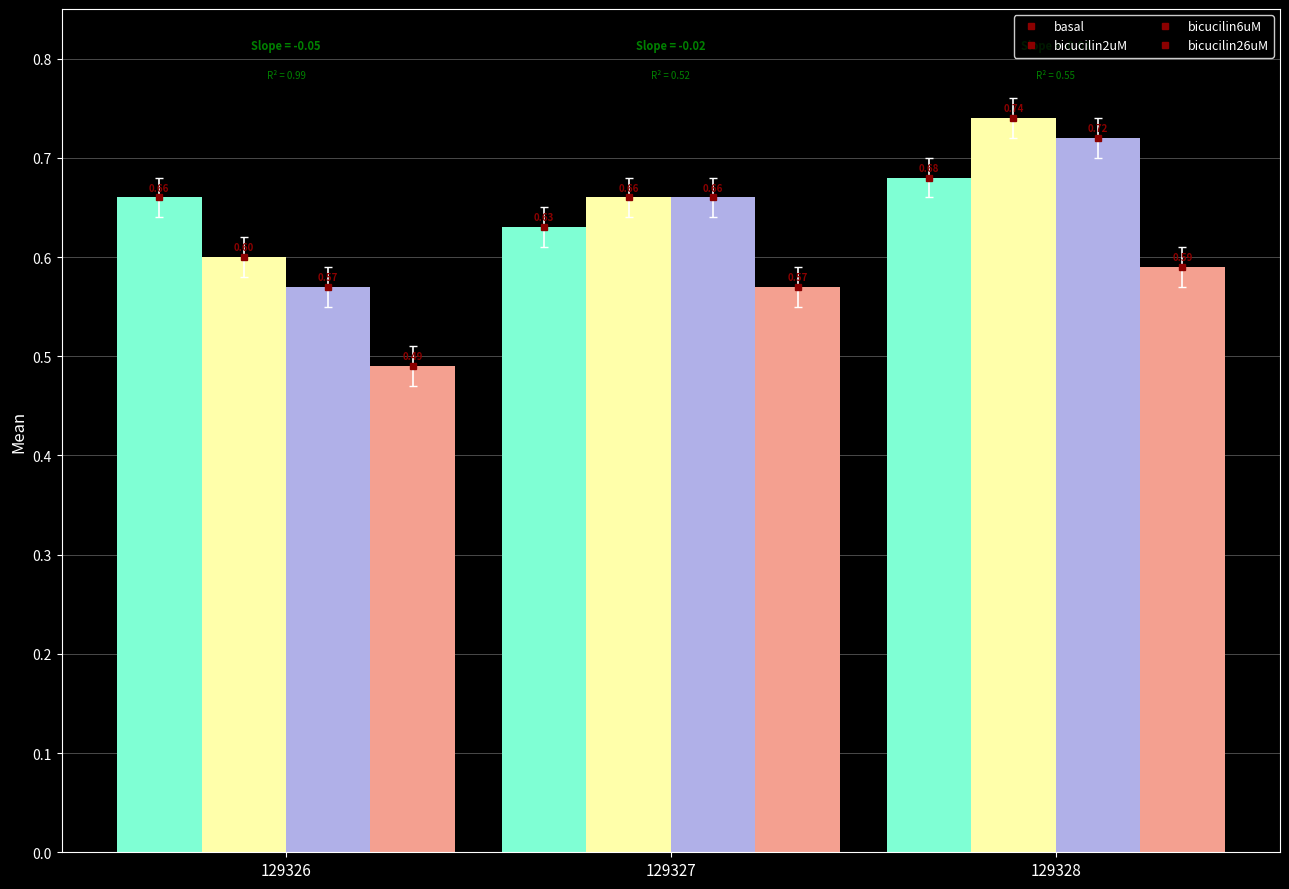

At how many categories does at least one series exceed 0?

3